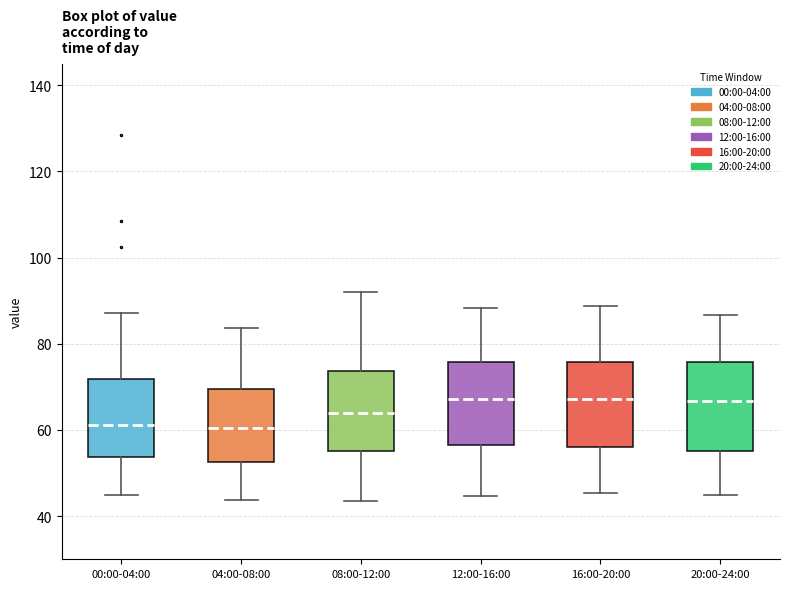

Reading left to right, read every box against the y-axis: the position of its median line, the range the box covers, and the ends of its whiskers. The values are not printed on the chart, so give them approximately, as read against the axis.

00:00-04:00: median 62, box 54 to 72, whiskers 44 to 88
04:00-08:00: median 60, box 52 to 70, whiskers 44 to 84
08:00-12:00: median 64, box 56 to 74, whiskers 44 to 92
12:00-16:00: median 68, box 56 to 76, whiskers 44 to 88
16:00-20:00: median 68, box 56 to 76, whiskers 46 to 88
20:00-24:00: median 66, box 56 to 76, whiskers 44 to 86